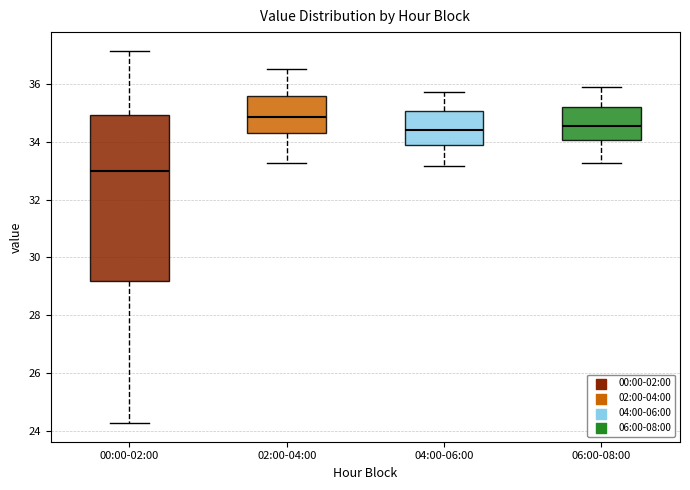

Where is the upper edge of the box for 06:00-08:00 on the y-axis? The values are not printed on the chart, so give them approximately, as read against the axis.

35.2